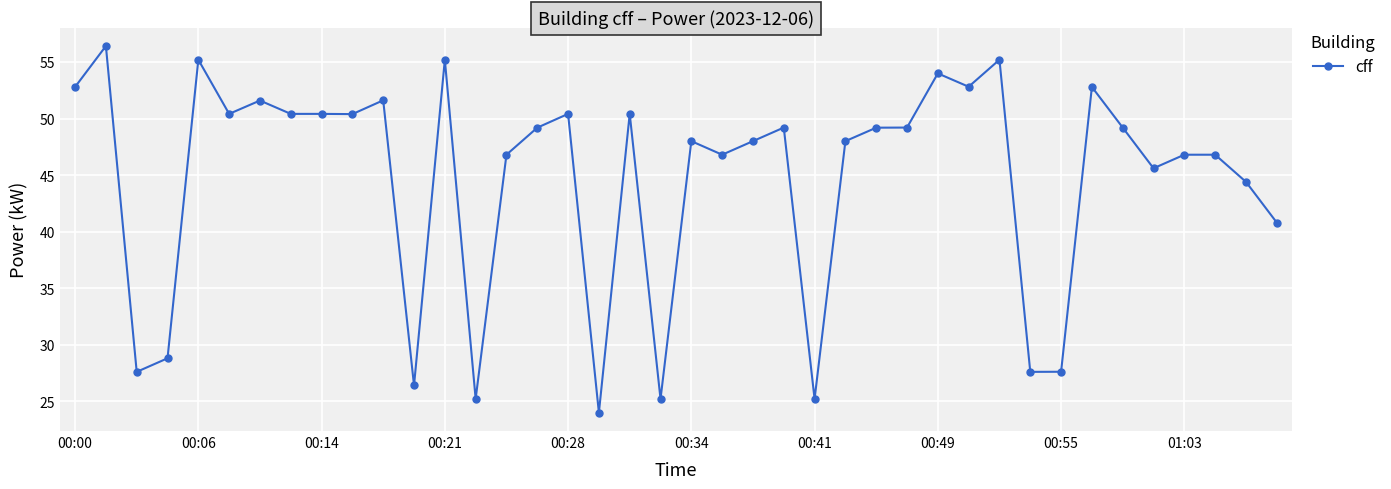

How many lines are shown in the chart?

1